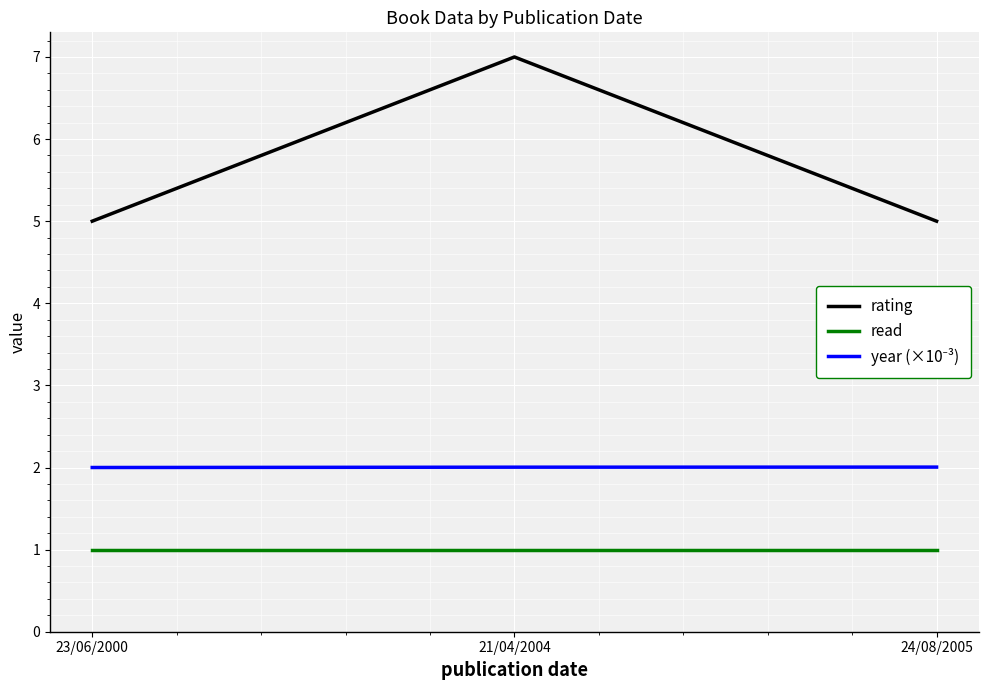

What is the greatest value displayed?

7.0